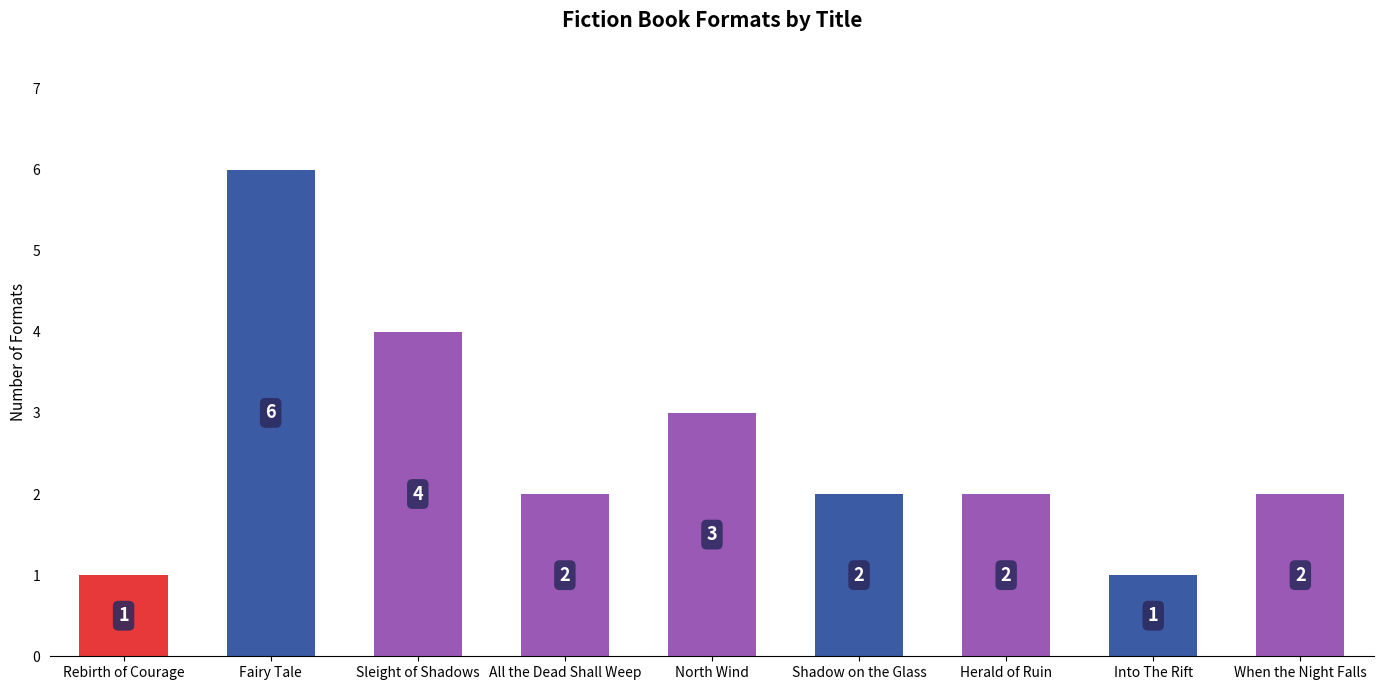

What is the maximum value shown in the chart?

6